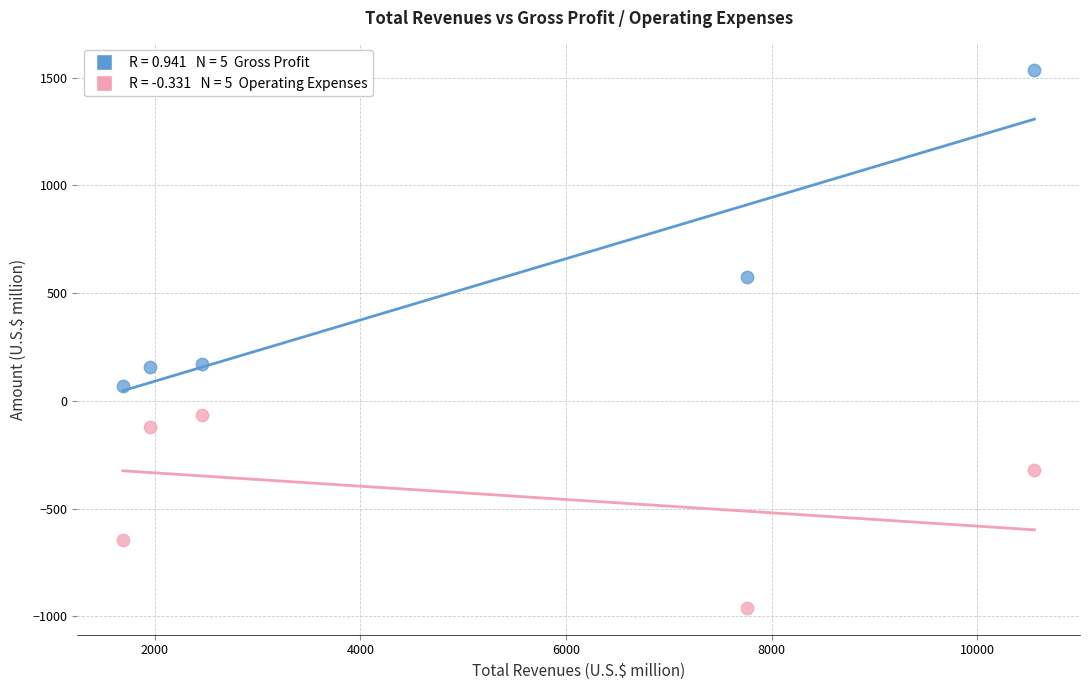

Across all data points, what is the range of Y values (max minus min)?

2494